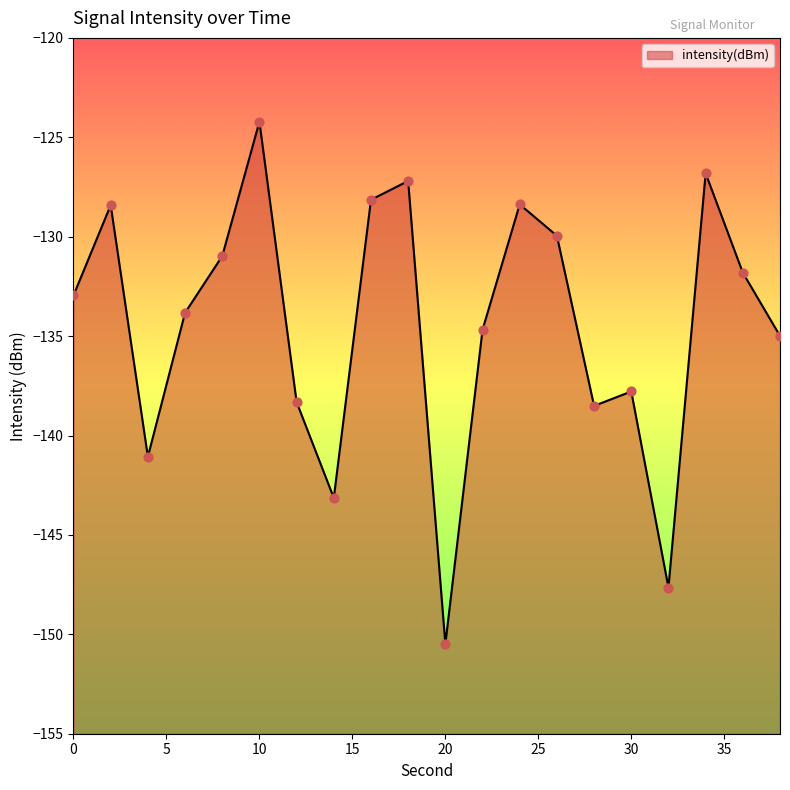

Which has a higher value, 4 or 38?

38